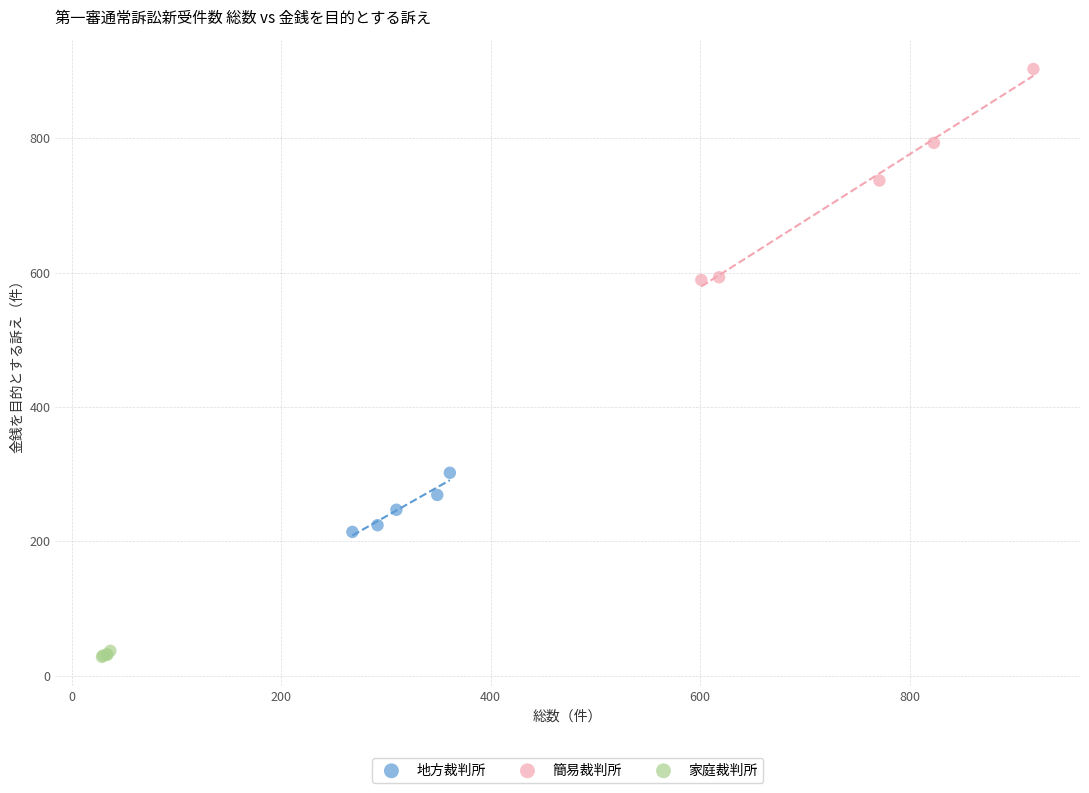

Which series contains the highest Y value?

簡易裁判所